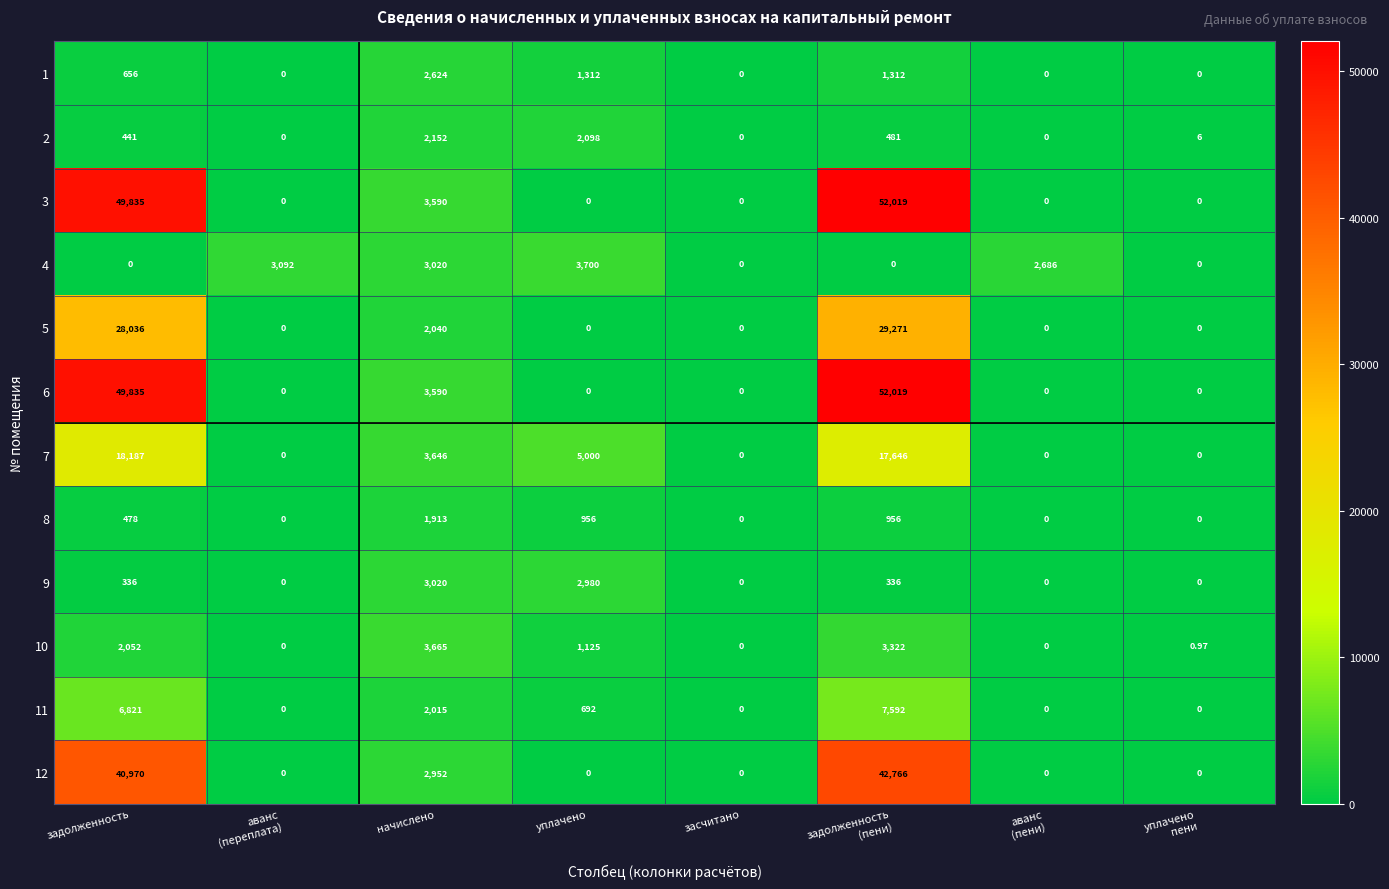

Where does the 11 series first go above 692?

задолженность